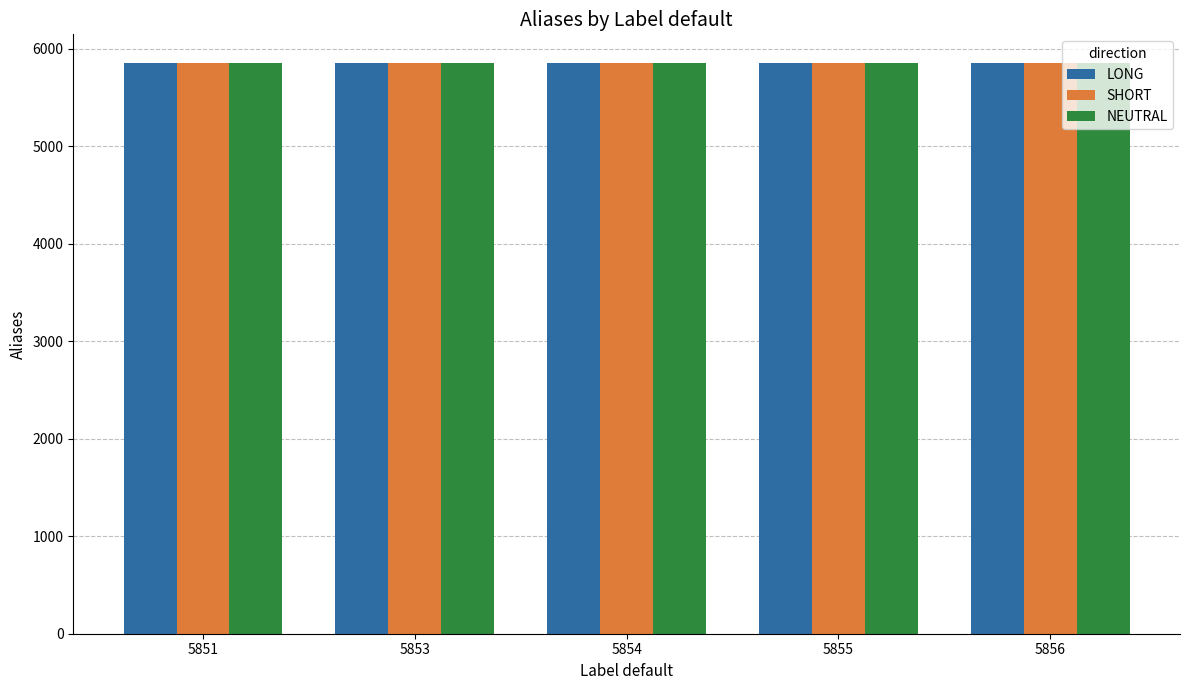

What is the difference between the maximum and minimum values in the LONG series?

5